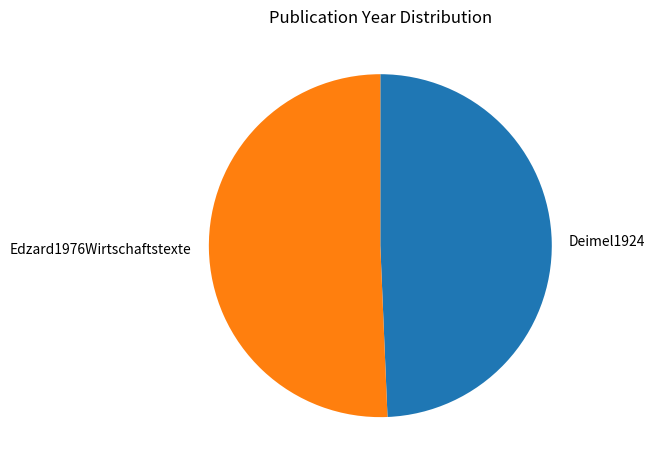

The Deimel1924 slice represents 49% of the pie. True or false?

True